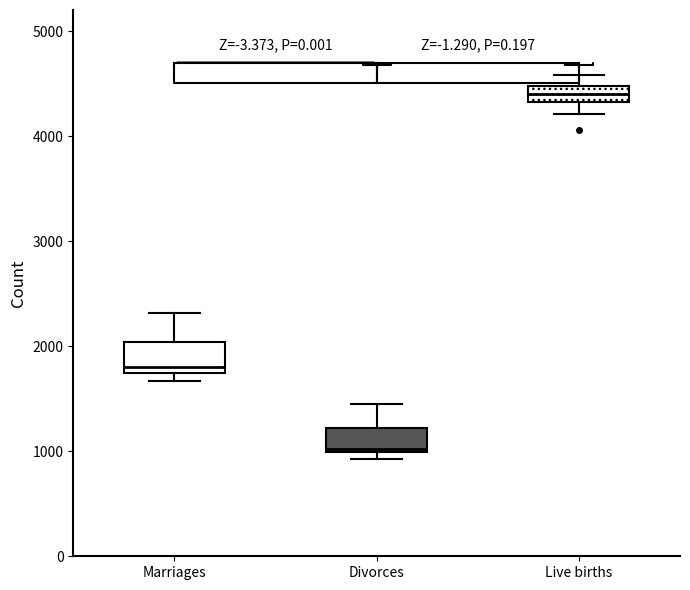

Which box's median line is the lowest?

Divorces